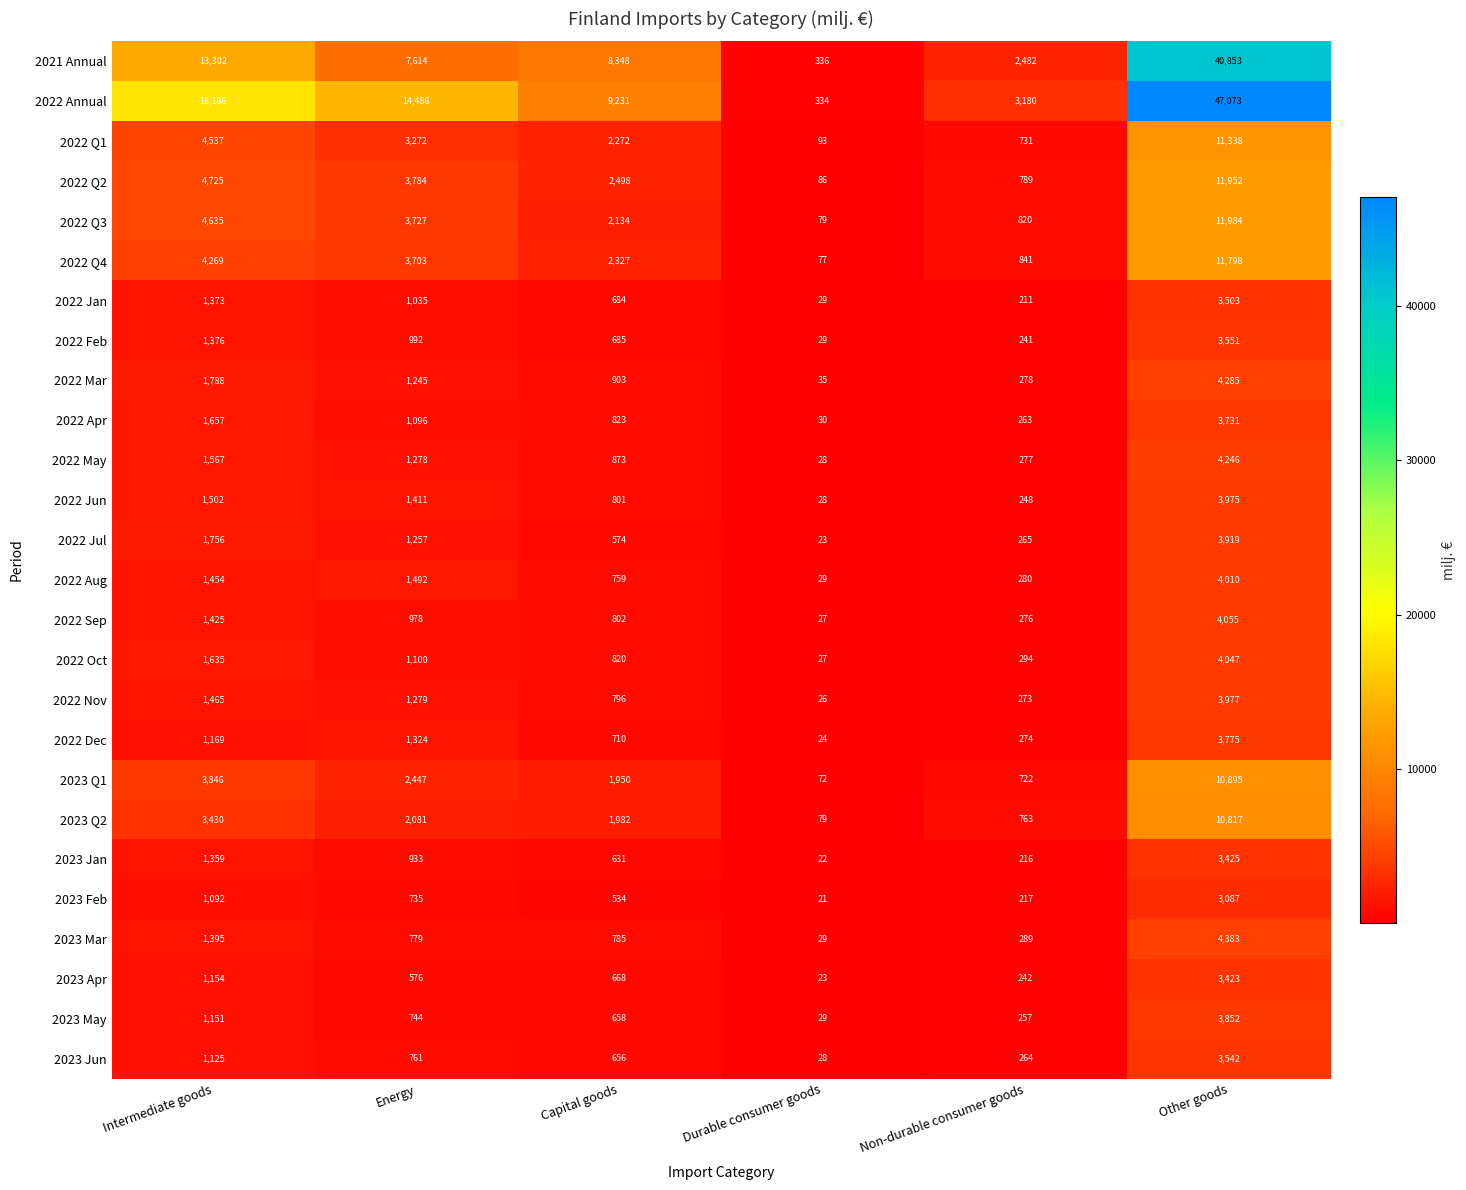

The 2022 Q4 series shows 2327 at Capital goods. True or false?

True